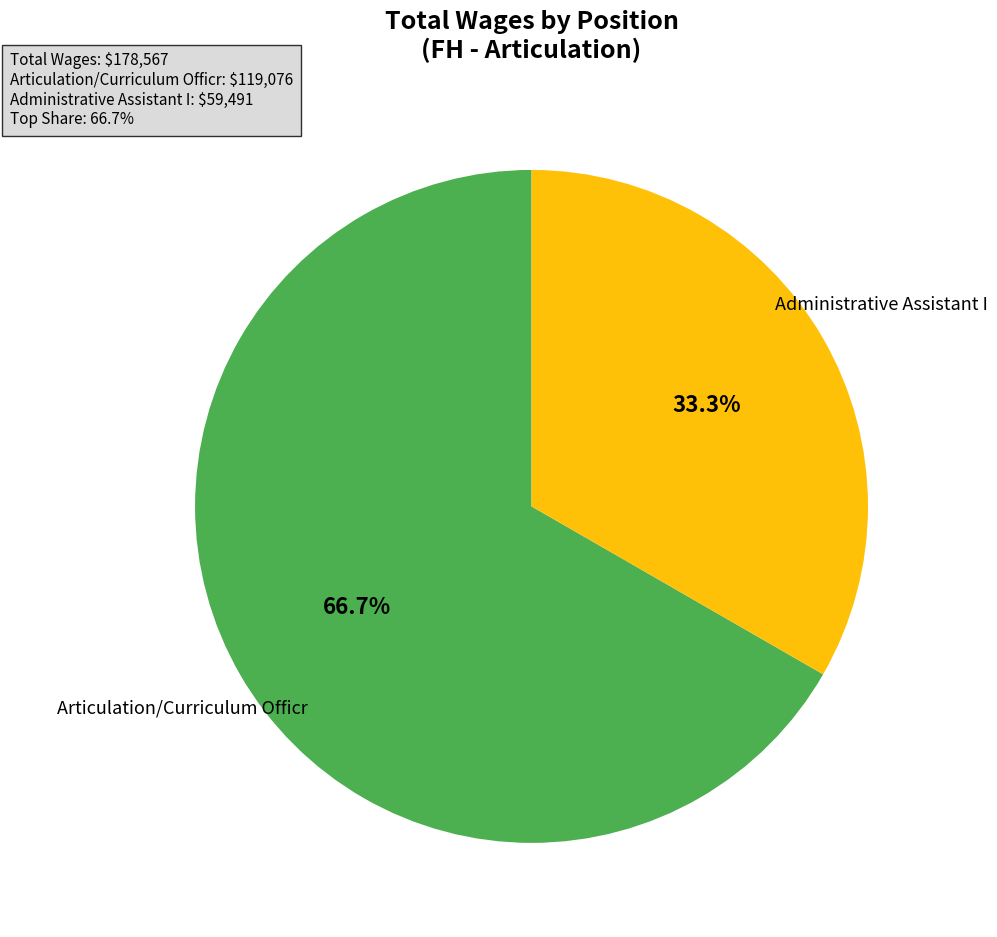

Does any single category account for the majority?

Yes